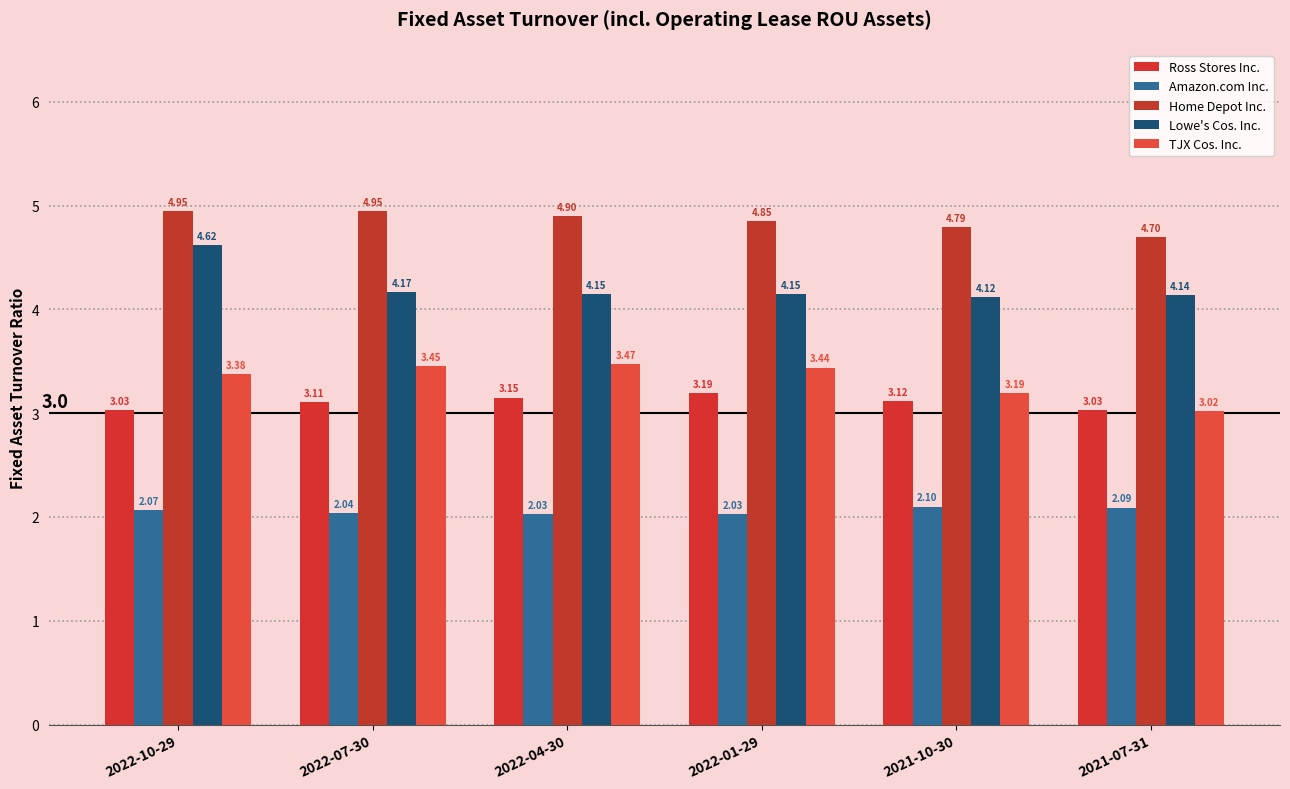

What is the spread (max minus min) of values at 2022-07-30?

2.9